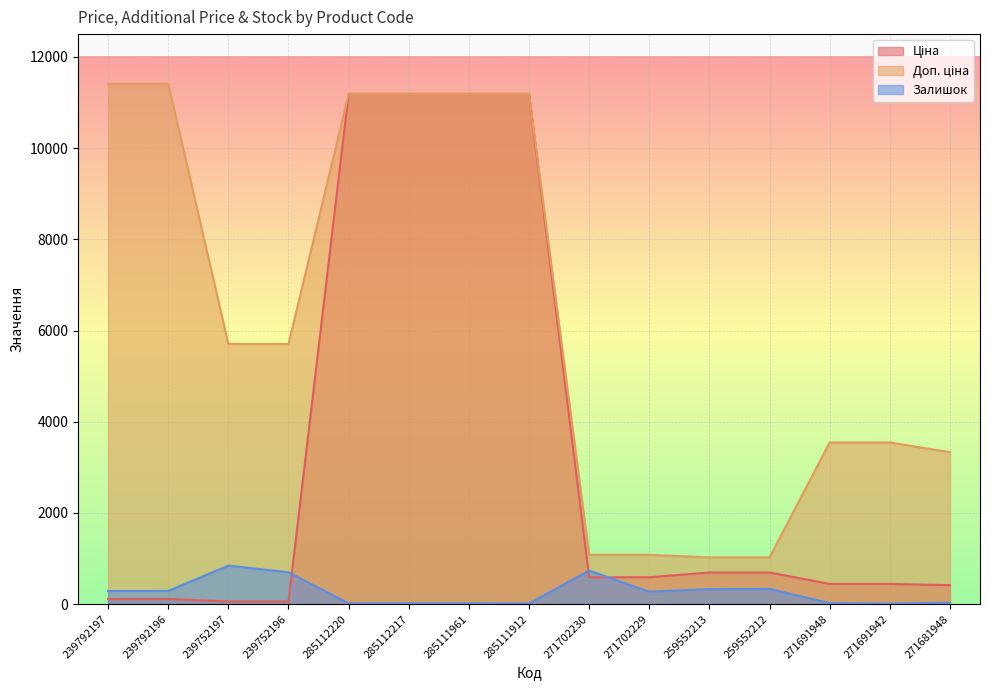

Is it true that Ціна equals 693.7 at 259552212?

True